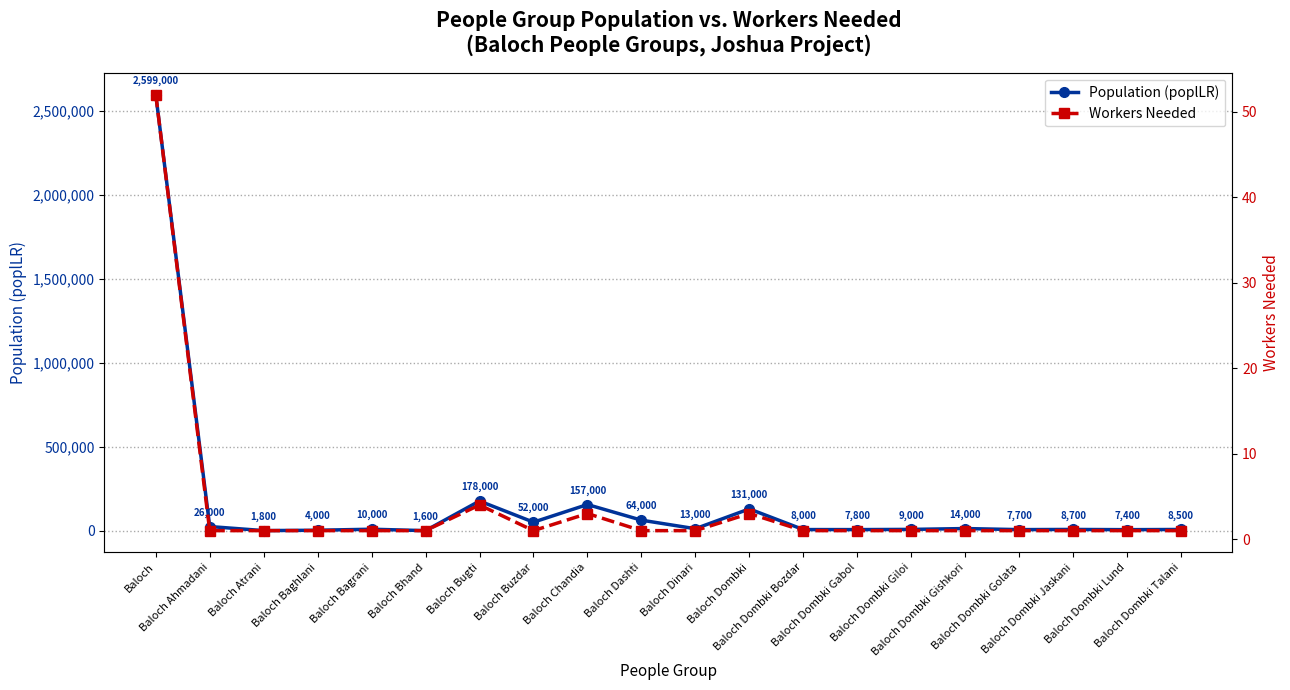

Rank the series at Baloch Buzdar from lowest to highest value.

Workers Needed, Population (poplLR)